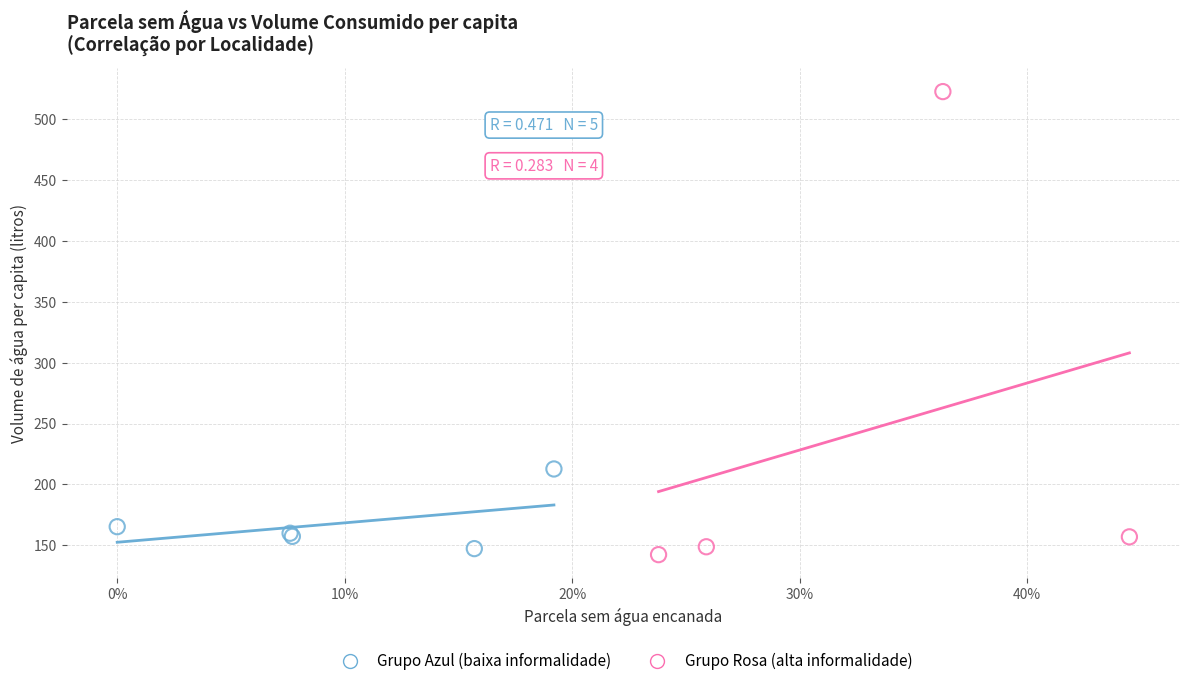

Which series has the largest Y range (max minus min)?

Grupo Rosa (alta informalidade)